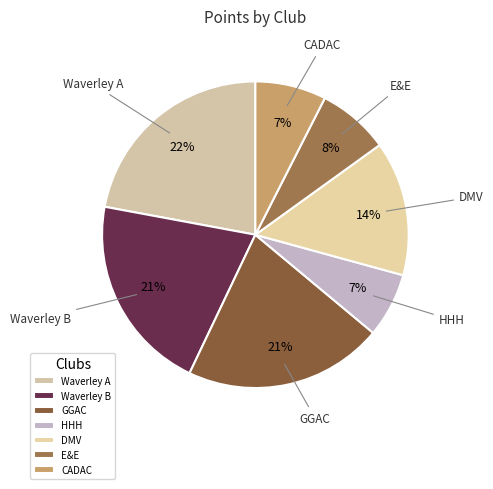

To the nearest percent, what portion does HHH represent?

7%